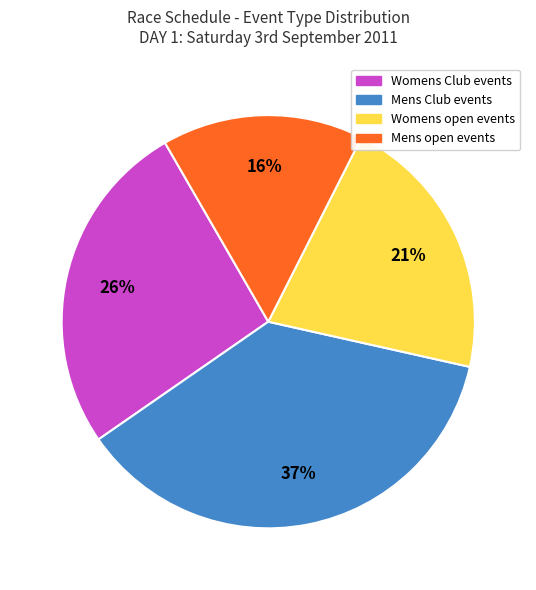

Is it true that Mens open events is 16% of the pie?

True